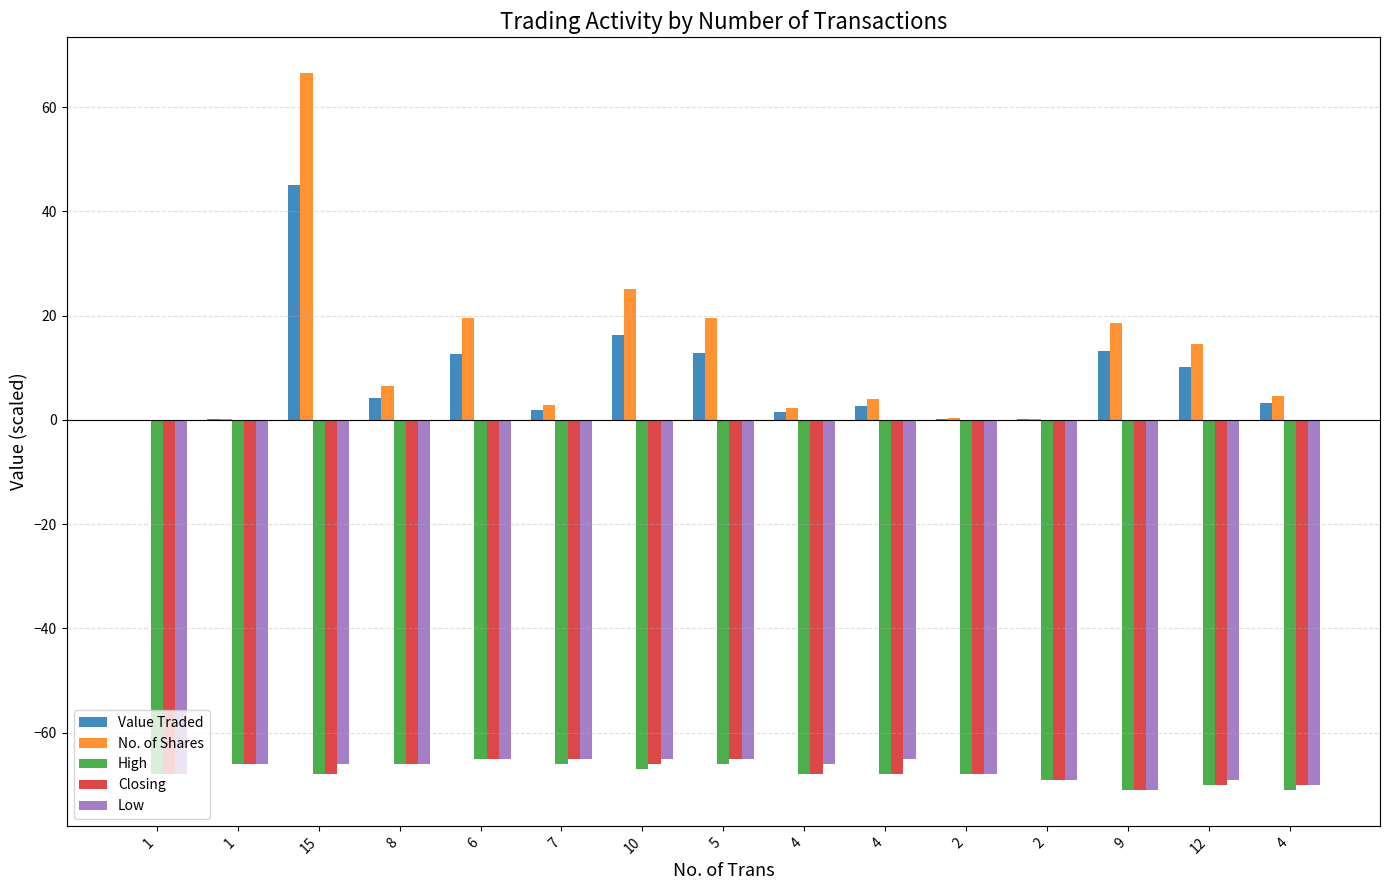

What are all the series names shown in the legend?

Value Traded, No. of Shares, High, Closing, Low